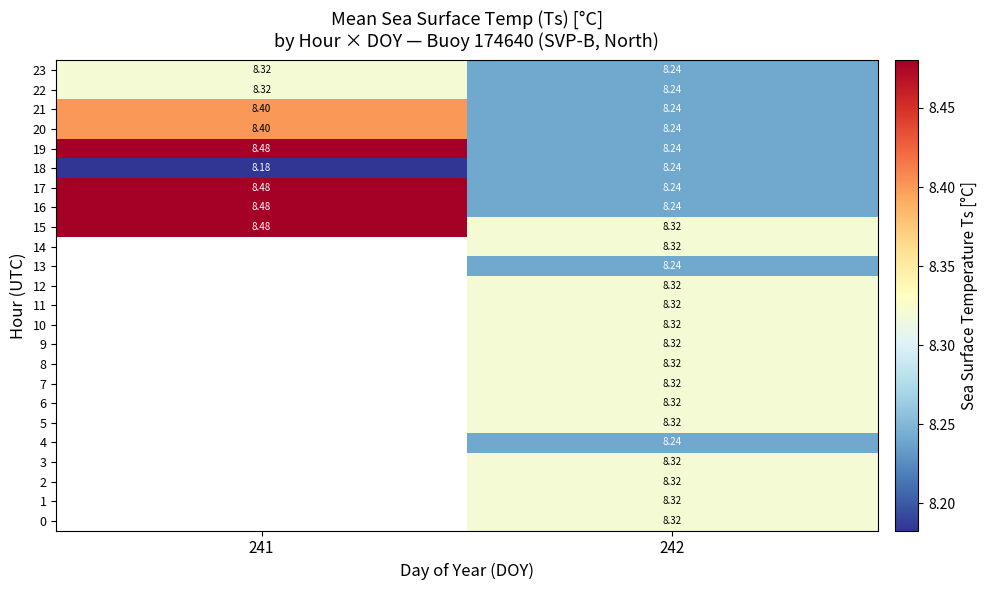

Rank the series by their maximum value, from lowest to highest.

18, 0, 1, 2, 3, 4, 5, 6, 7, 8, 9, 10, 11, 12, 13, 14, 22, 23, 20, 21, 15, 16, 17, 19